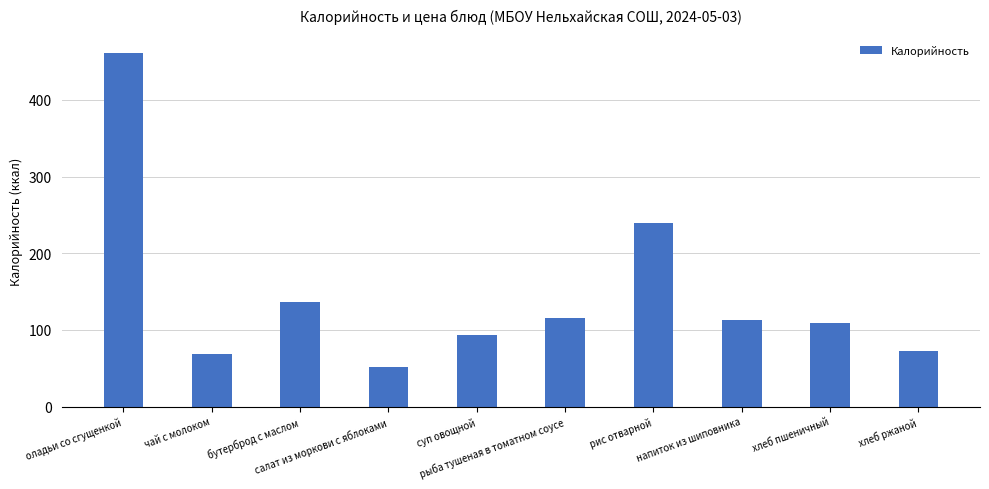

Read the value at оладьи со сгущенкой.

461.4